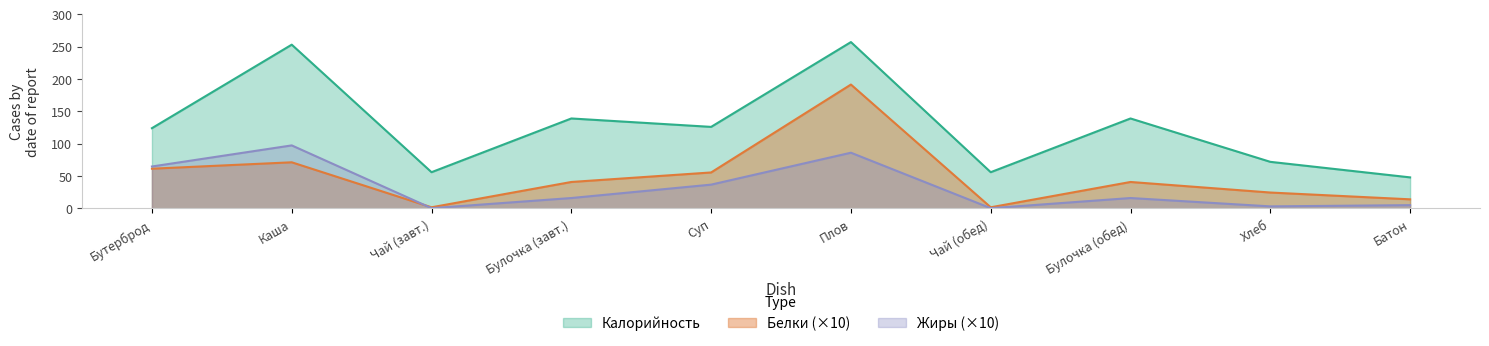

In Белки, how many points are higher than both neighbors (excluding endpoints)?

3